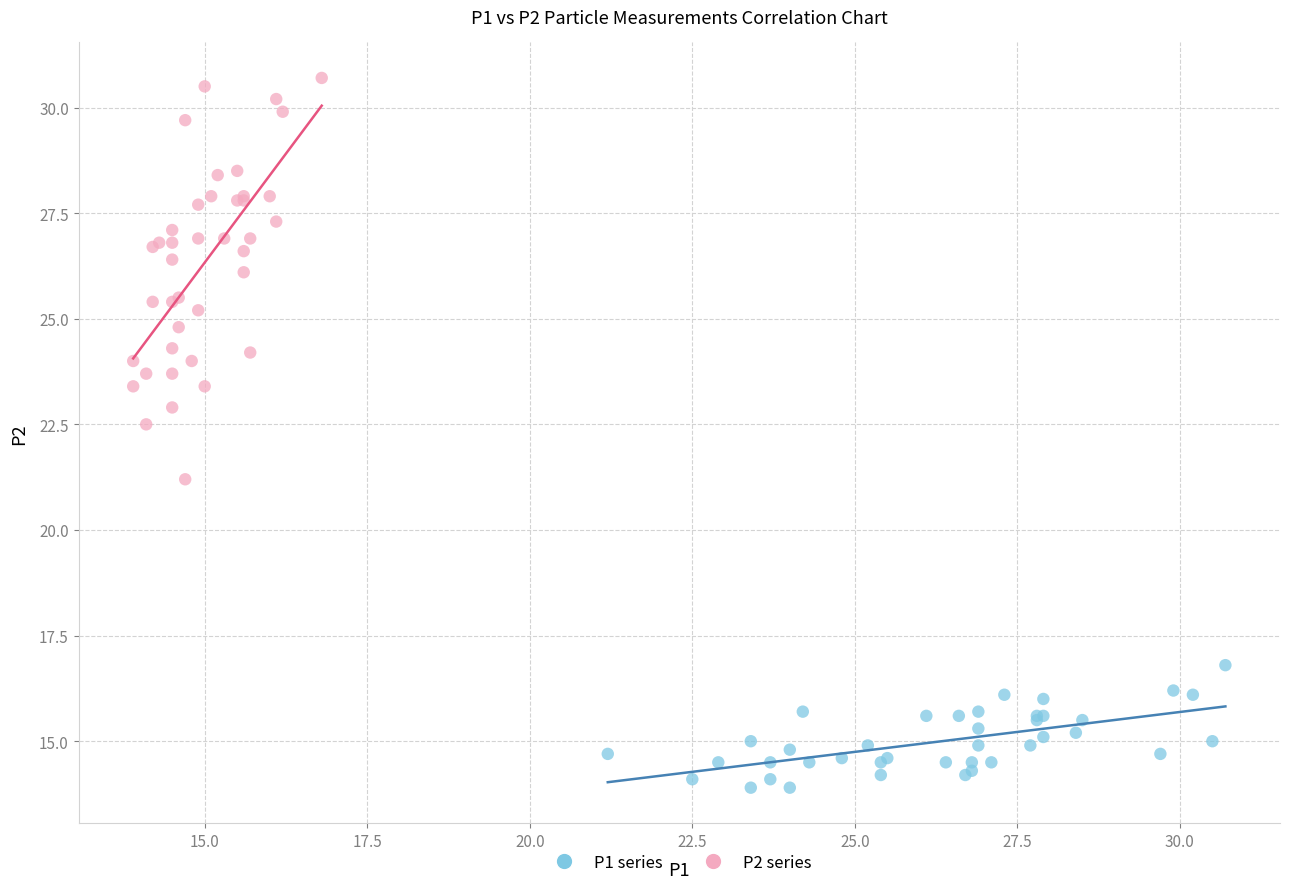

Which series has the widest spread of Y values?

P2 series